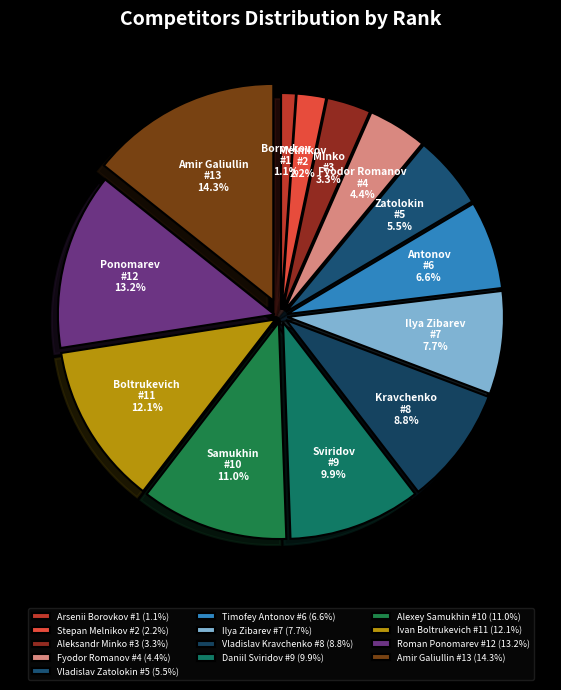

Does Vladislav Kravchenko account for over 50% of the chart?

No